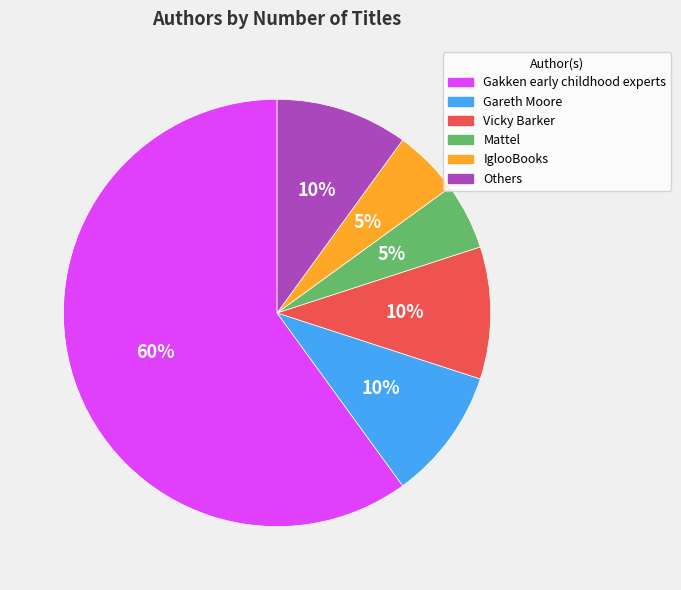

The Gareth Moore slice represents 1% of the pie. True or false?

False